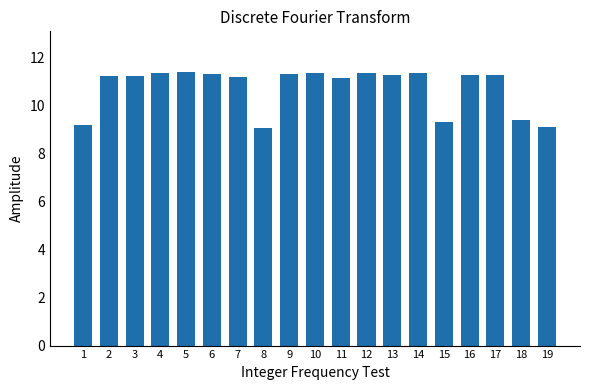

What is the greatest value displayed?

11.4